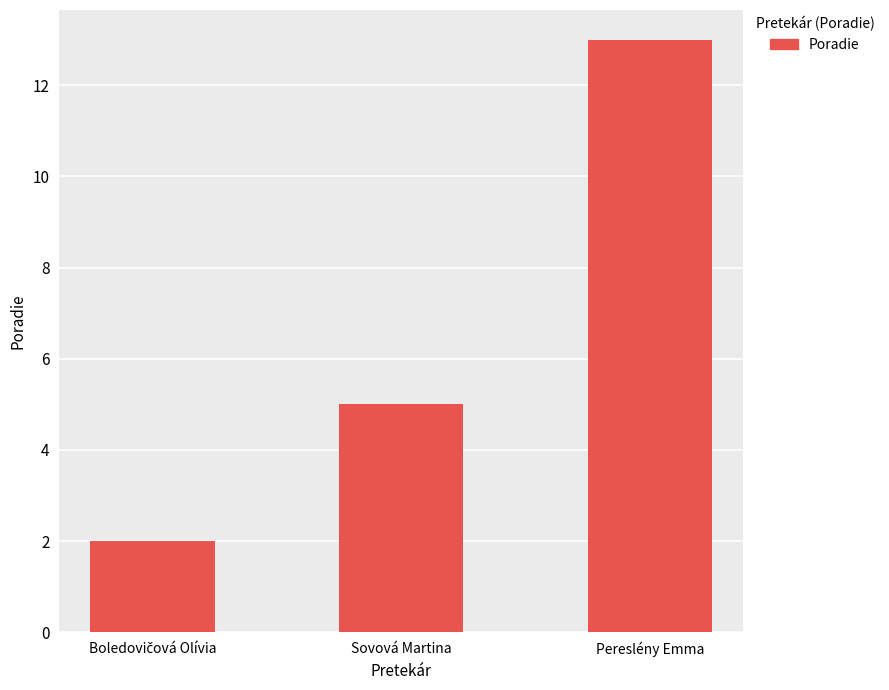

What is the label of the 3rd bar from the left?

Pereslény Emma